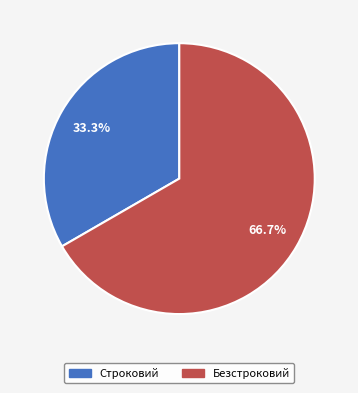

How many slices are in this pie chart?

2